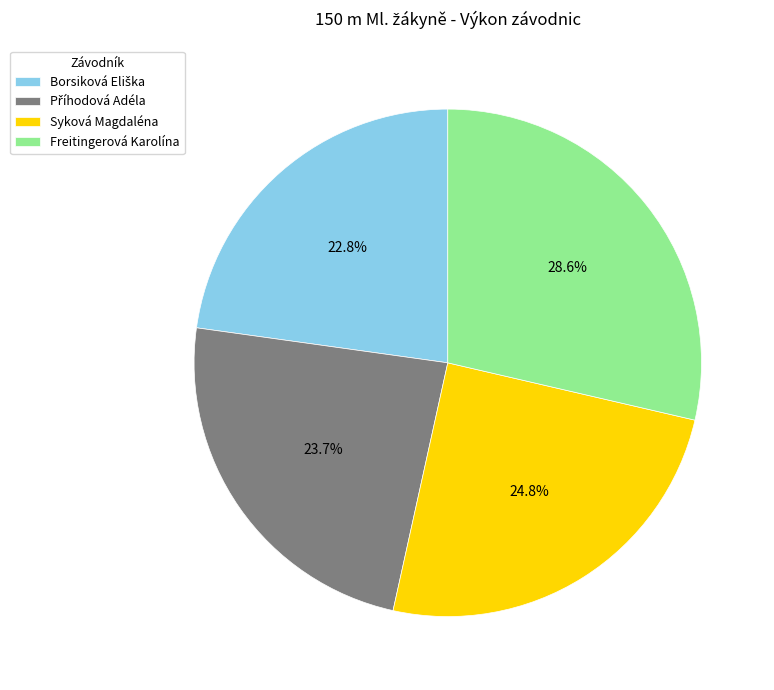

Which slice is the largest?

Freitingerová Karolína